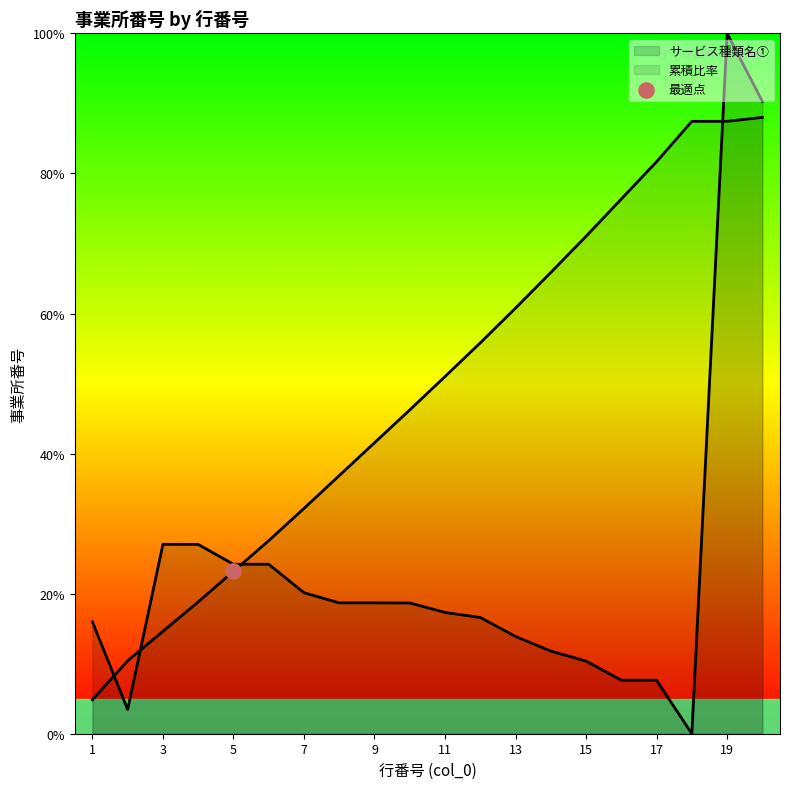

Approximately how many times larger is the value at 7 compared to 14?

1.7